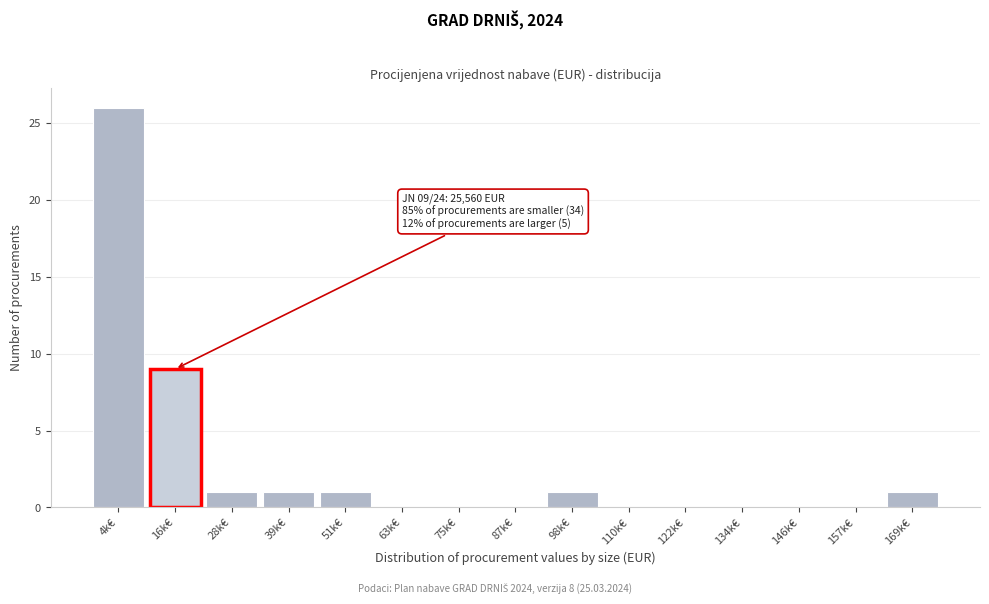

Reading right to left, list all the values displayed in this chart.

169k€=1	157k€=0	146k€=0	134k€=0	122k€=0	110k€=0	98k€=1	87k€=0	75k€=0	63k€=0	51k€=1	39k€=1	28k€=1	16k€=9	4k€=26